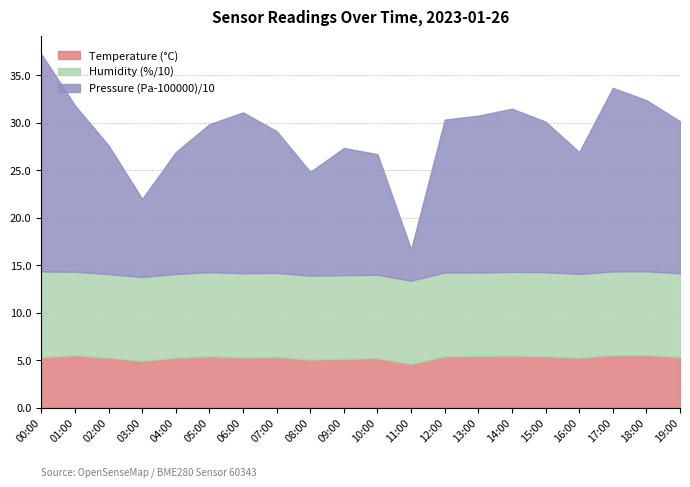

The Temperature (°C) series shows 7.7 at 05:00. True or false?

False